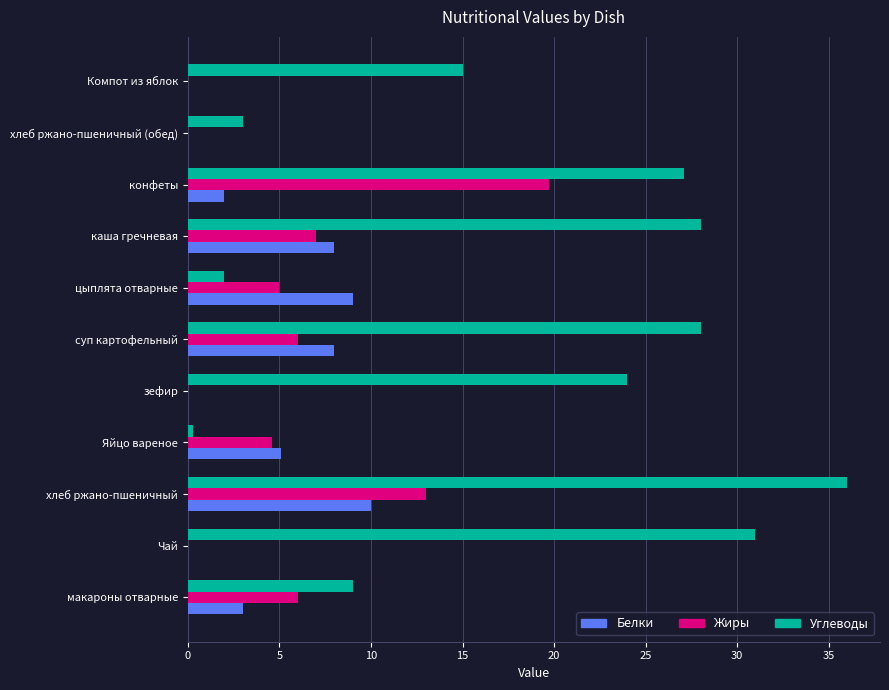

True or false: Белки has a value of 0.0 at Чай.

True